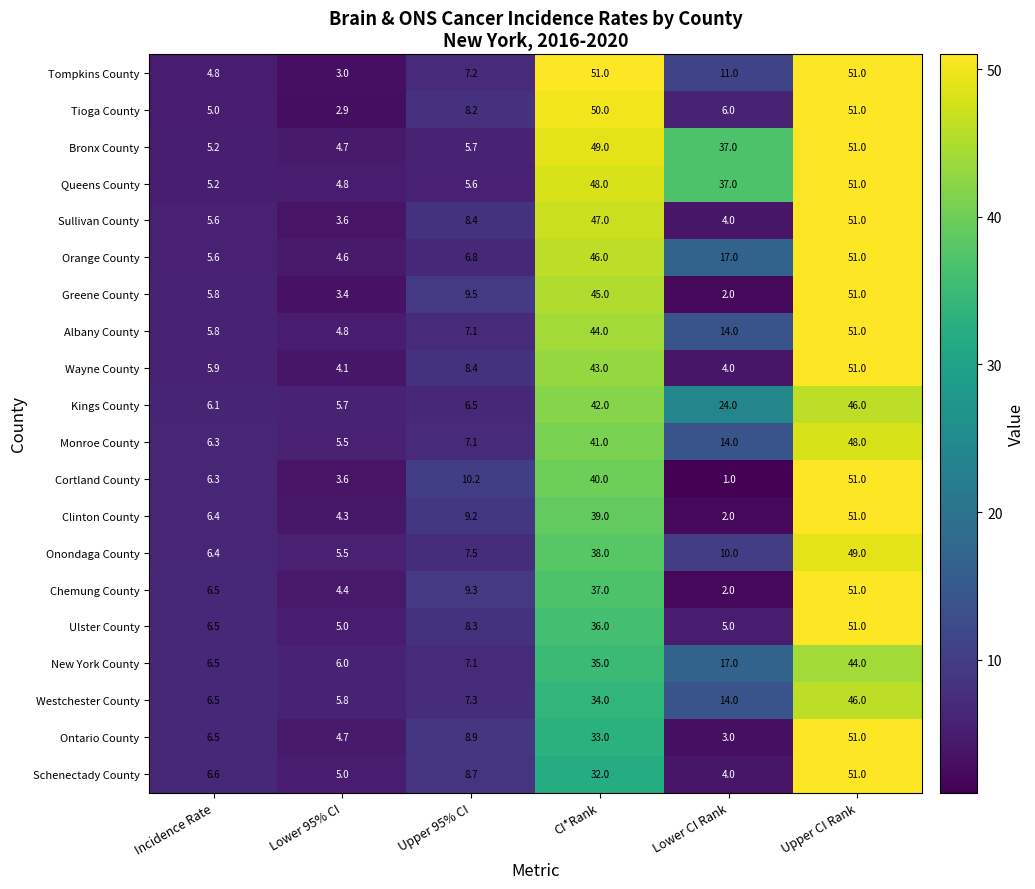

What is the minimum value shown in the chart?

1.0